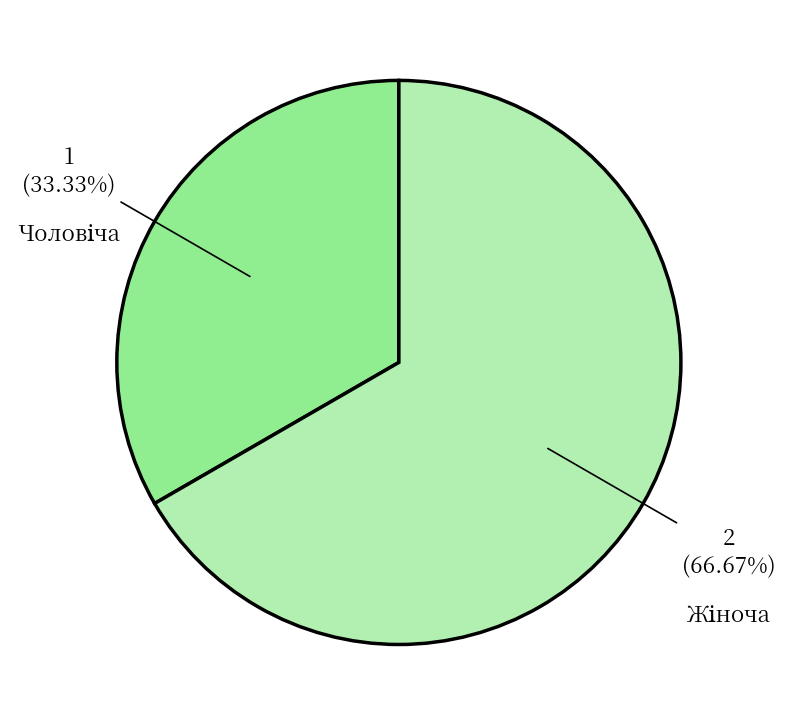

Is there a majority slice in this chart?

Yes